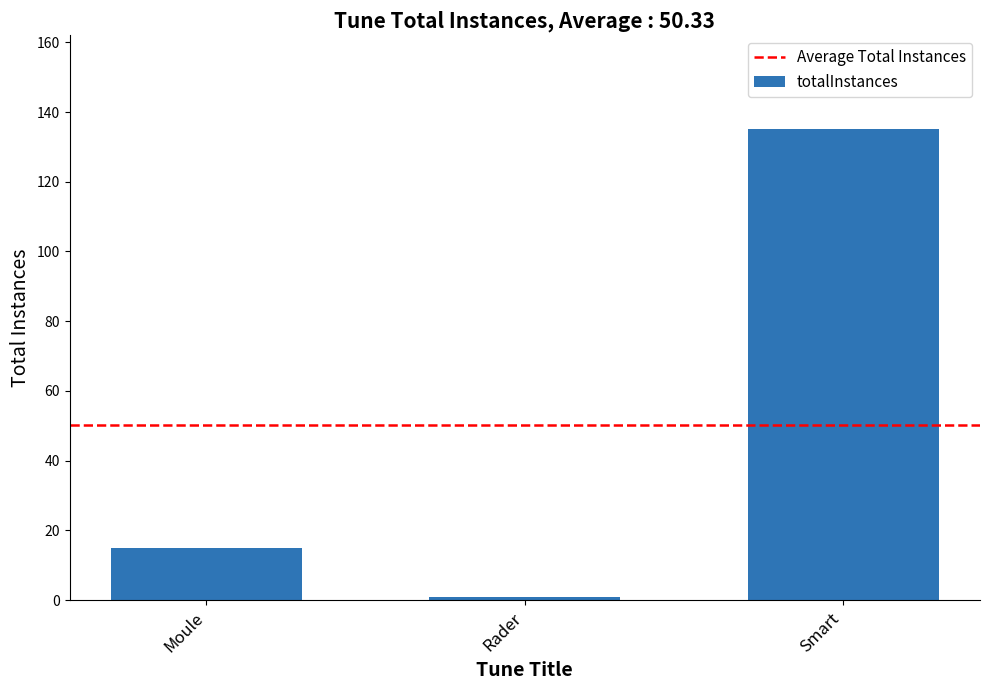

What is the label of the 1st bar from the right?

Smart